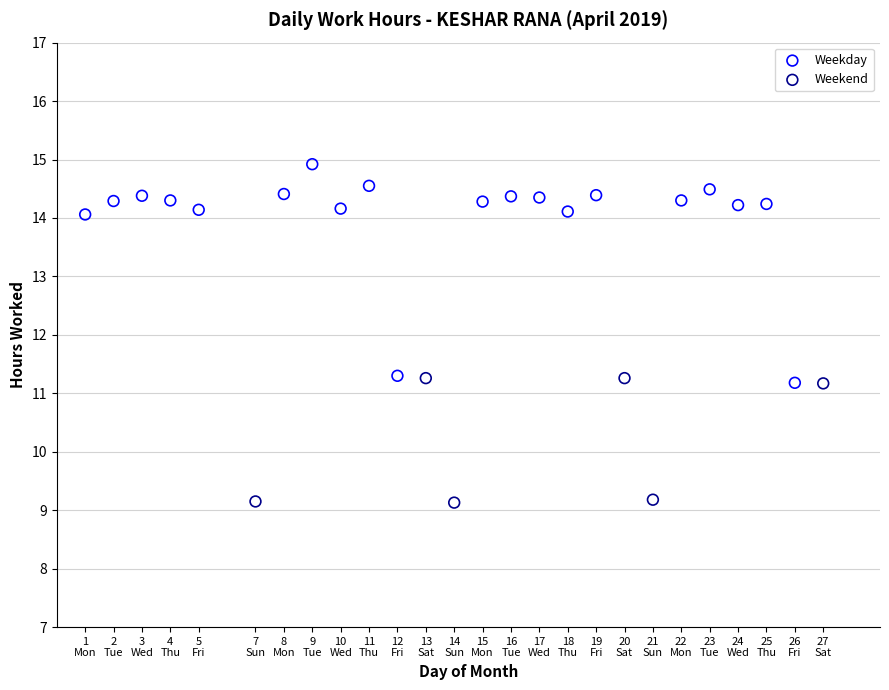

Which series reaches the maximum Y coordinate?

Weekday